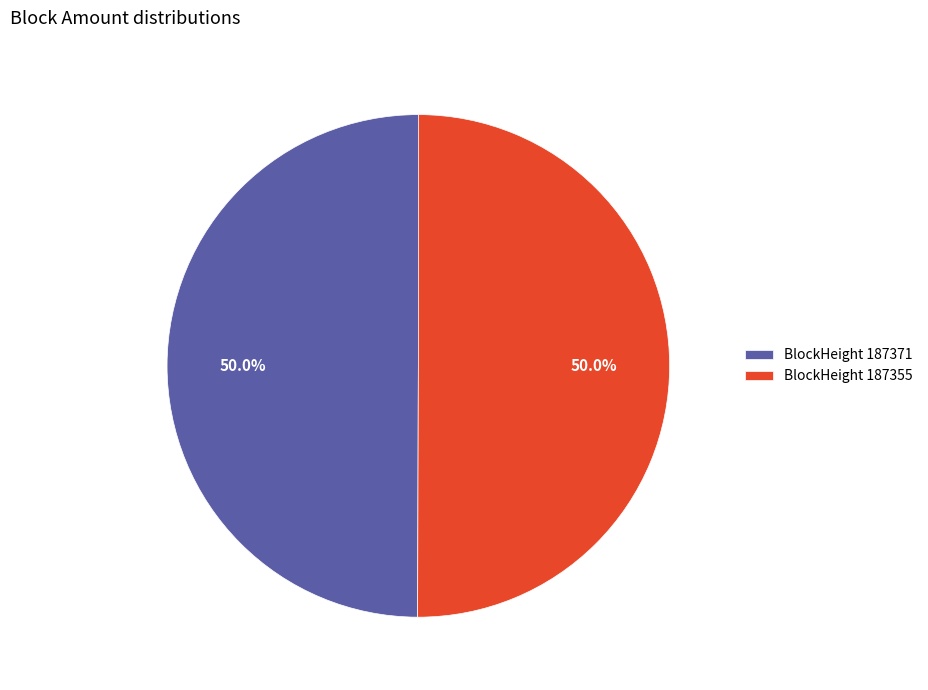

What is the ratio of the value at BlockHeight 187355 to the value at BlockHeight 187371?

1.0